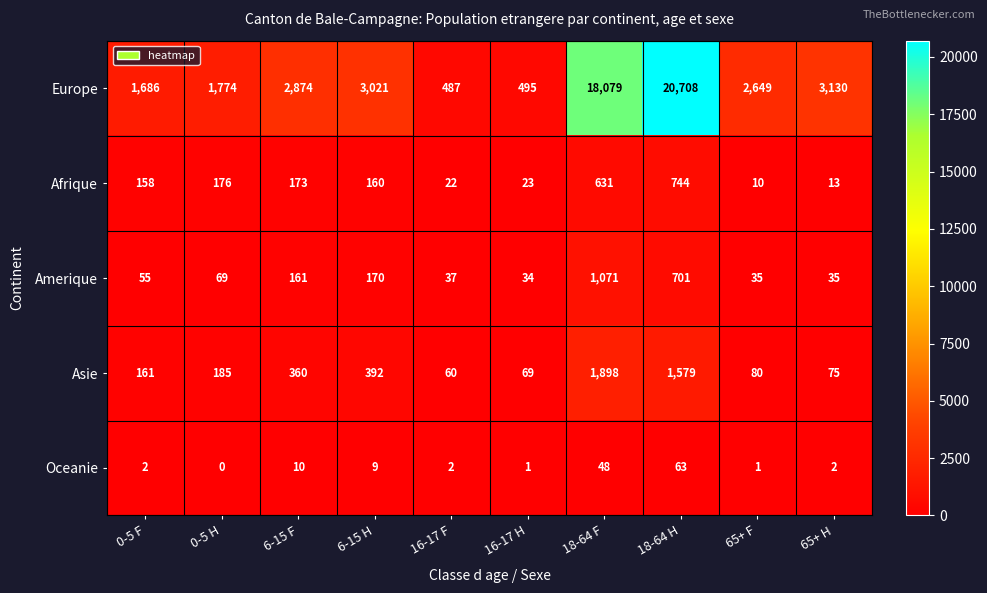

True or false: Asie has a value of 360 at 6-15 F.

True